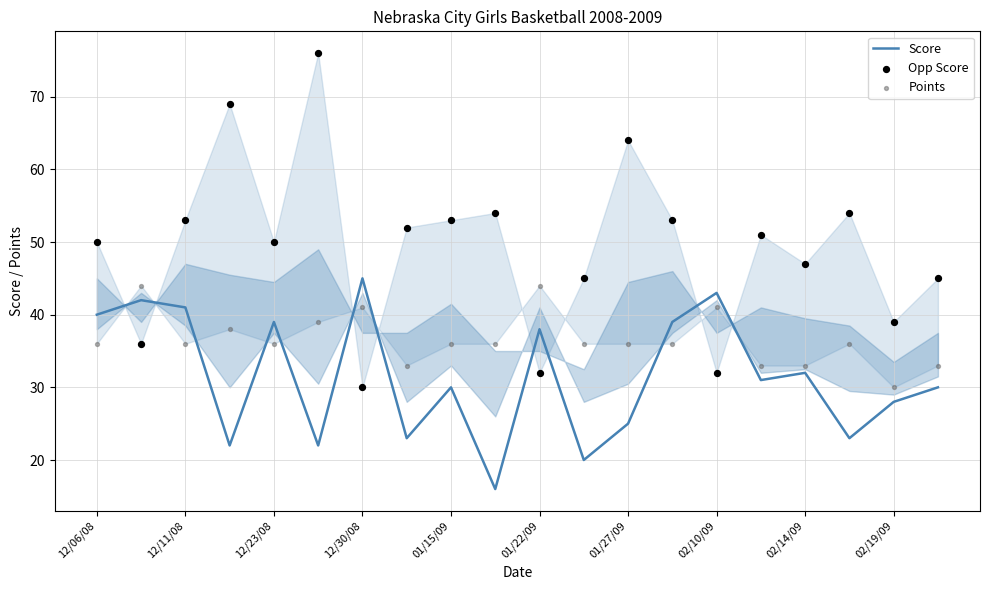

What is the total value across all series at 13?

128